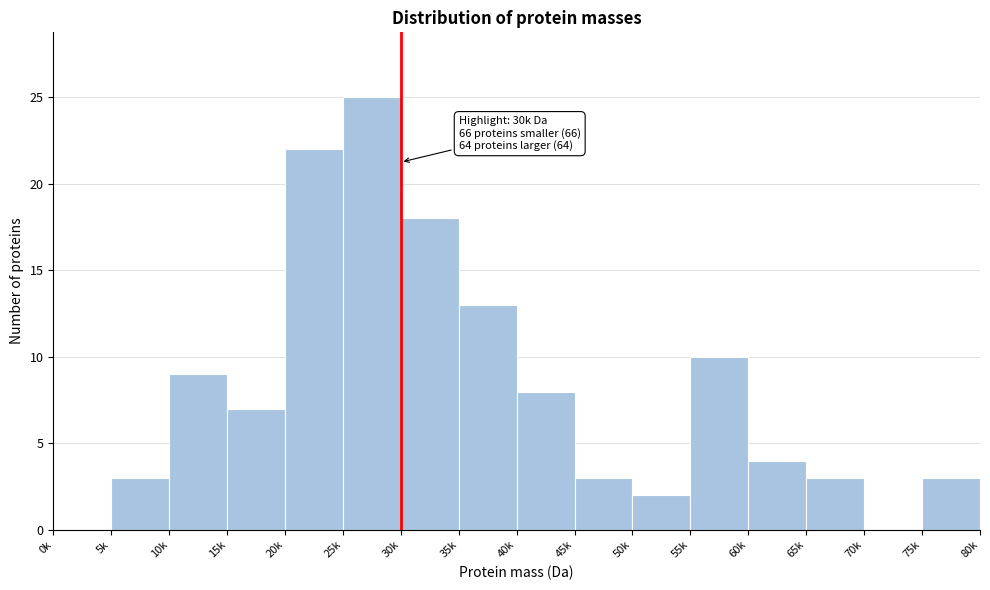

Reading left to right, list all the values displayed in this chart.

0k=0	5k=3	10k=9	15k=7	20k=22	25k=25	30k=18	35k=13	40k=8	45k=3	50k=2	55k=10	60k=4	65k=3	70k=0	75k=3